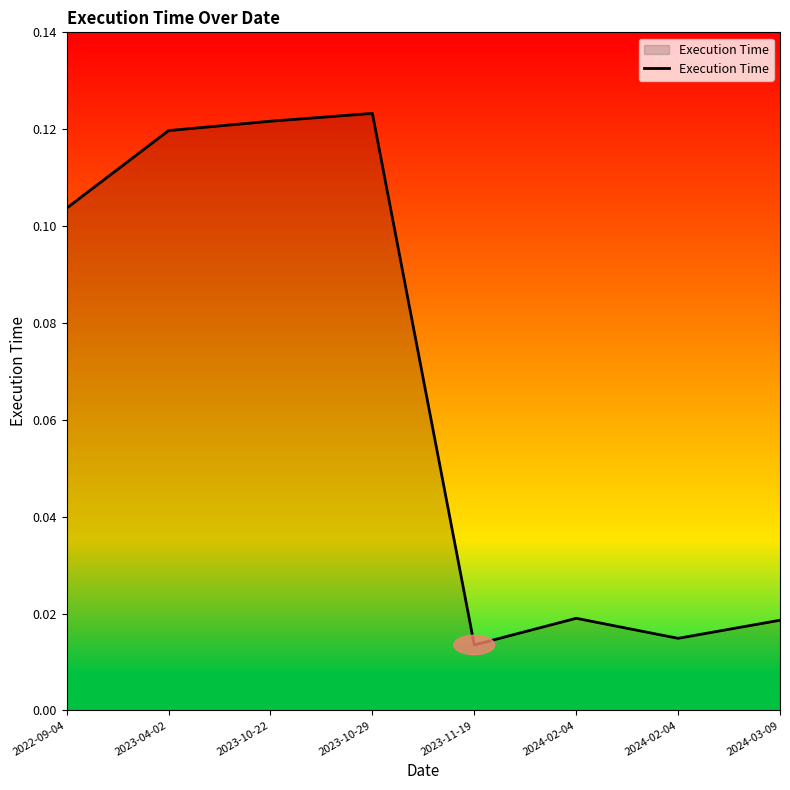

What is the label of the 4th point from the left?

2023-10-29